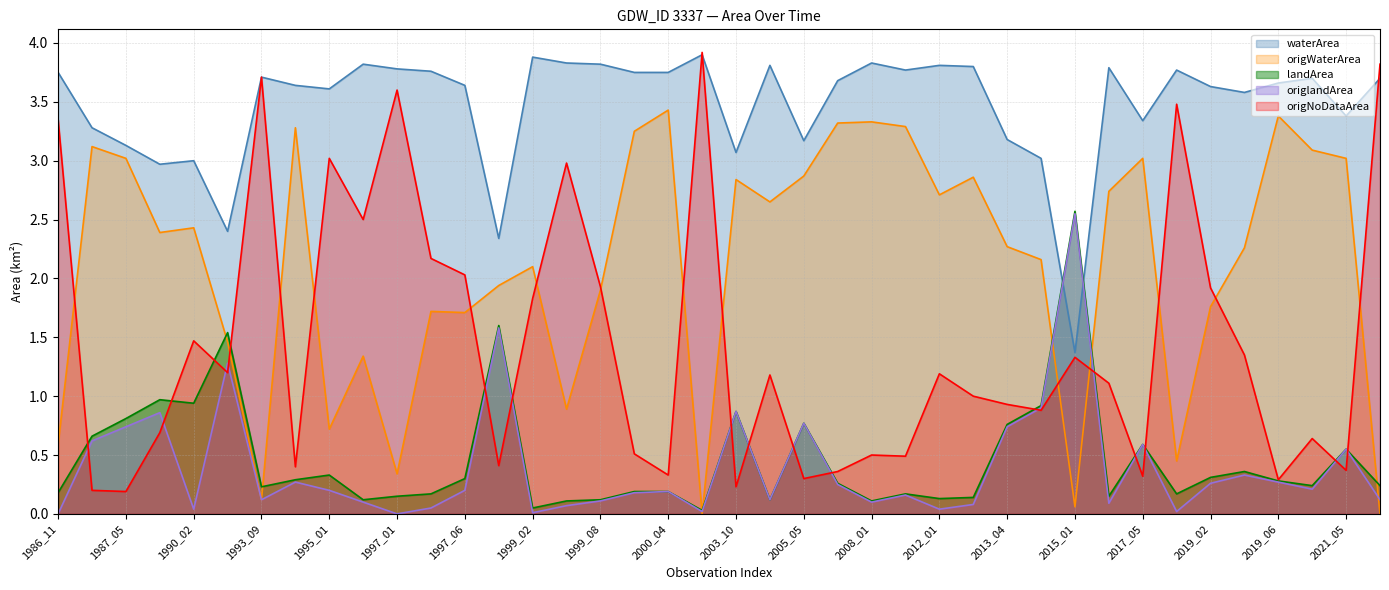

What is the total value across all series at 1993_09?

7.9